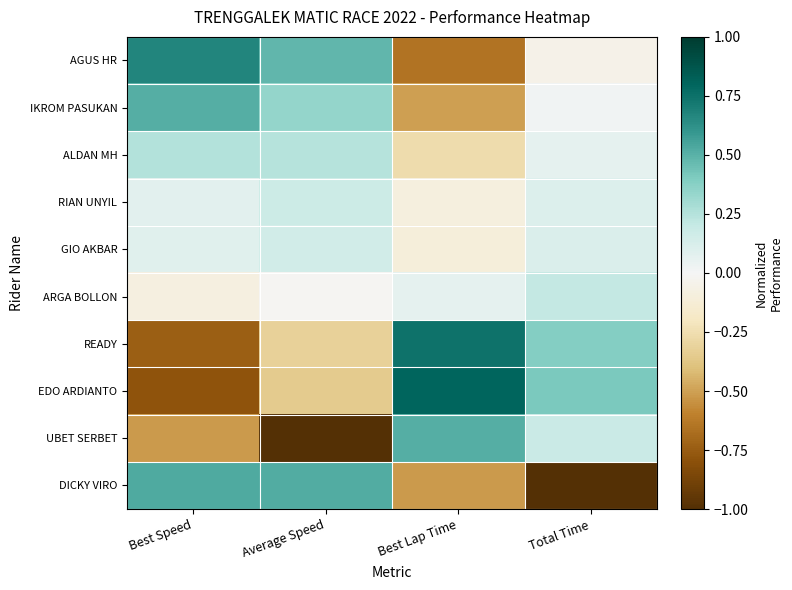

Reading left to right, list all the values displayed in this chart.

AGUS HR: Best Speed=0.7	Average Speed=0.5	Best Lap Time=-0.6	Total Time=-0.1
IKROM PASUKAN: Best Speed=0.5	Average Speed=0.3	Best Lap Time=-0.5	Total Time=0.0
ALDAN MH: Best Speed=0.3	Average Speed=0.2	Best Lap Time=-0.3	Total Time=0.1
RIAN UNYIL: Best Speed=0.1	Average Speed=0.2	Best Lap Time=-0.1	Total Time=0.1
GIO AKBAR: Best Speed=0.1	Average Speed=0.2	Best Lap Time=-0.1	Total Time=0.1
ARGA BOLLON: Best Speed=-0.1	Average Speed=-0.0	Best Lap Time=0.1	Total Time=0.2
READY: Best Speed=-0.7	Average Speed=-0.3	Best Lap Time=0.7	Total Time=0.4
EDO ARDIANTO: Best Speed=-0.8	Average Speed=-0.3	Best Lap Time=0.8	Total Time=0.4
UBET SERBET: Best Speed=-0.5	Average Speed=-1.0	Best Lap Time=0.5	Total Time=0.2
DICKY VIRO: Best Speed=0.5	Average Speed=0.5	Best Lap Time=-0.5	Total Time=-1.0